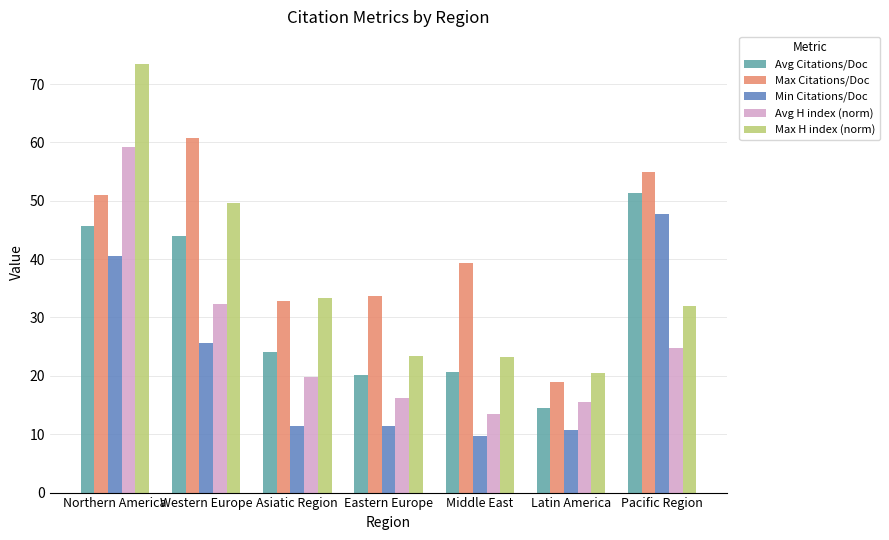

Which series has the widest spread of values?

Max H index (norm)